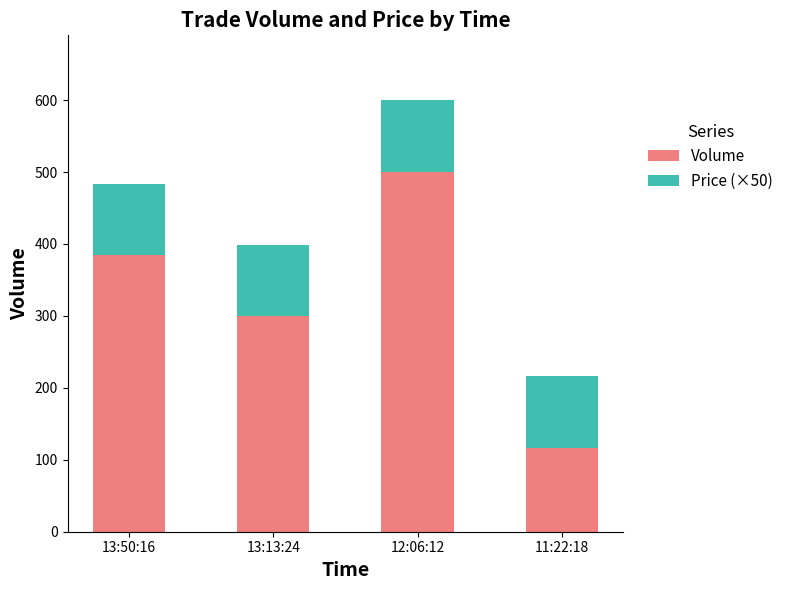

Reading right to left, list the values for the Volume series.

116.0	500.0	300.0	384.0